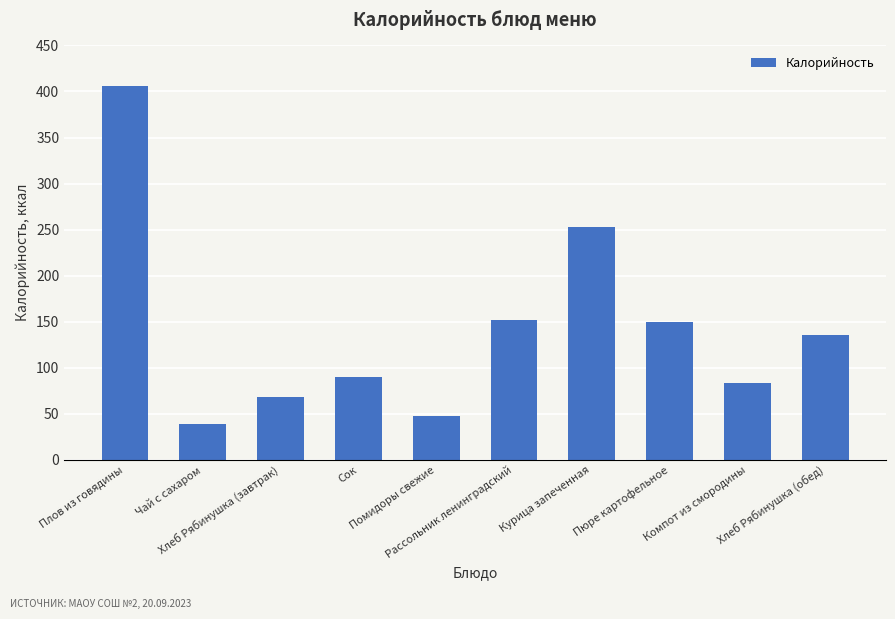

Reading left to right, transcribe all the data shown in this chart.

405.8	39.0	67.8	90.0	47.1	152.2	252.3	150.1	83.6	135.6